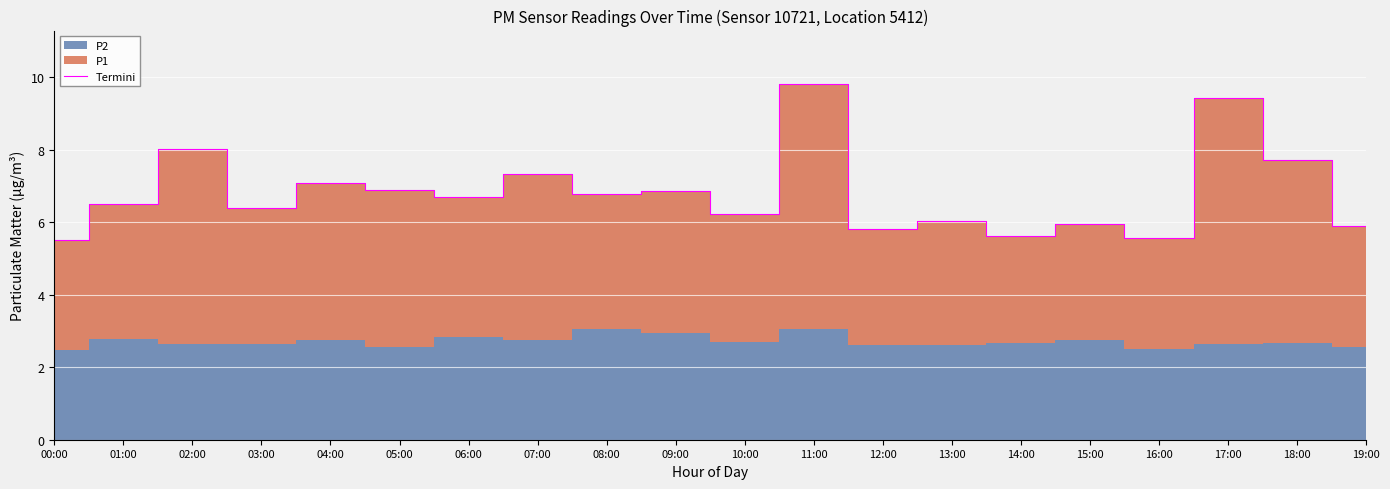

The Termini series shows 6.9 at 05:00. True or false?

True